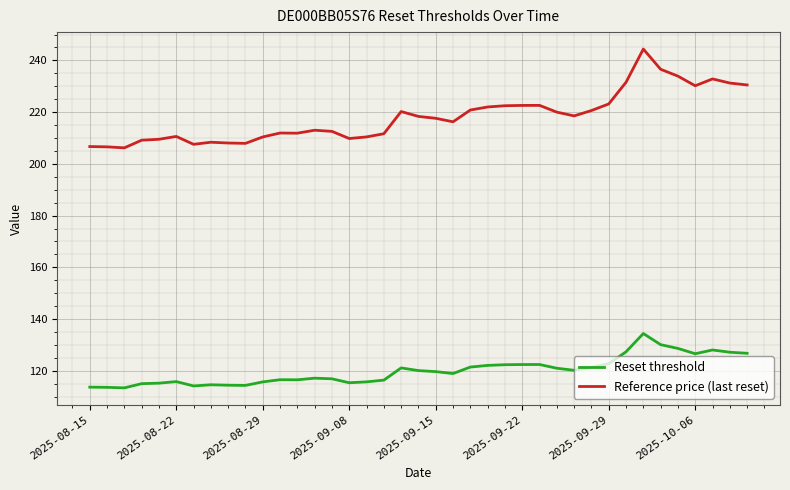

Which series has the largest total across all categories?

Reference price (last reset)